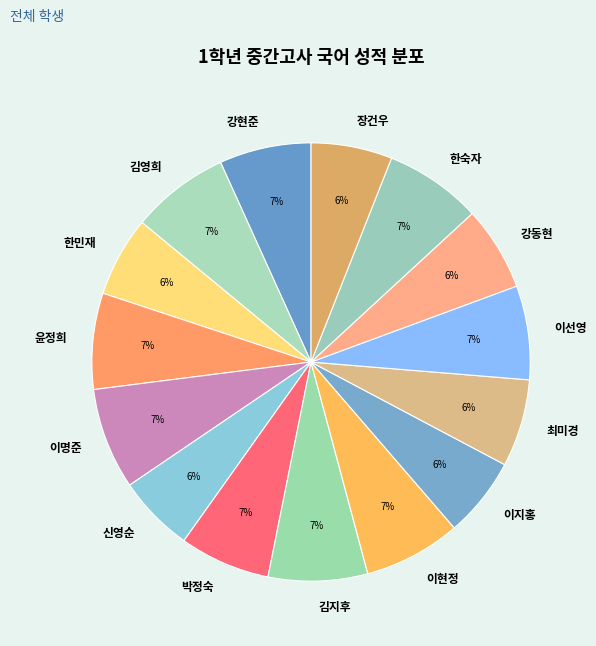

How many slices are in this pie chart?

15